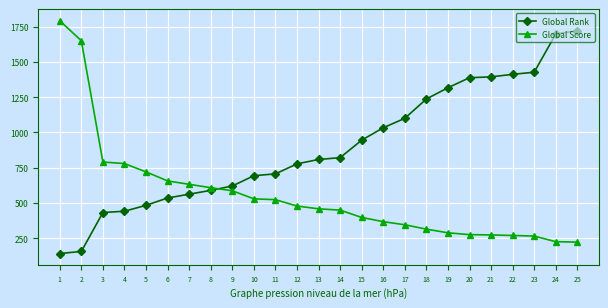

At 15, list the series in order from smallest to largest.

Global Score, Global Rank